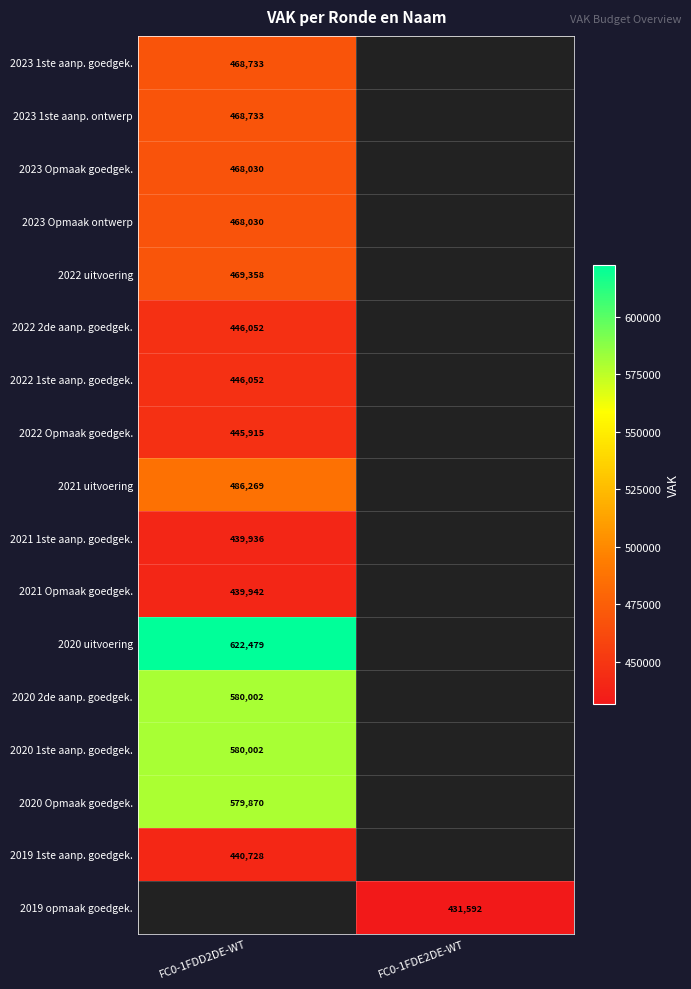

What is the greatest value displayed?

622479.0